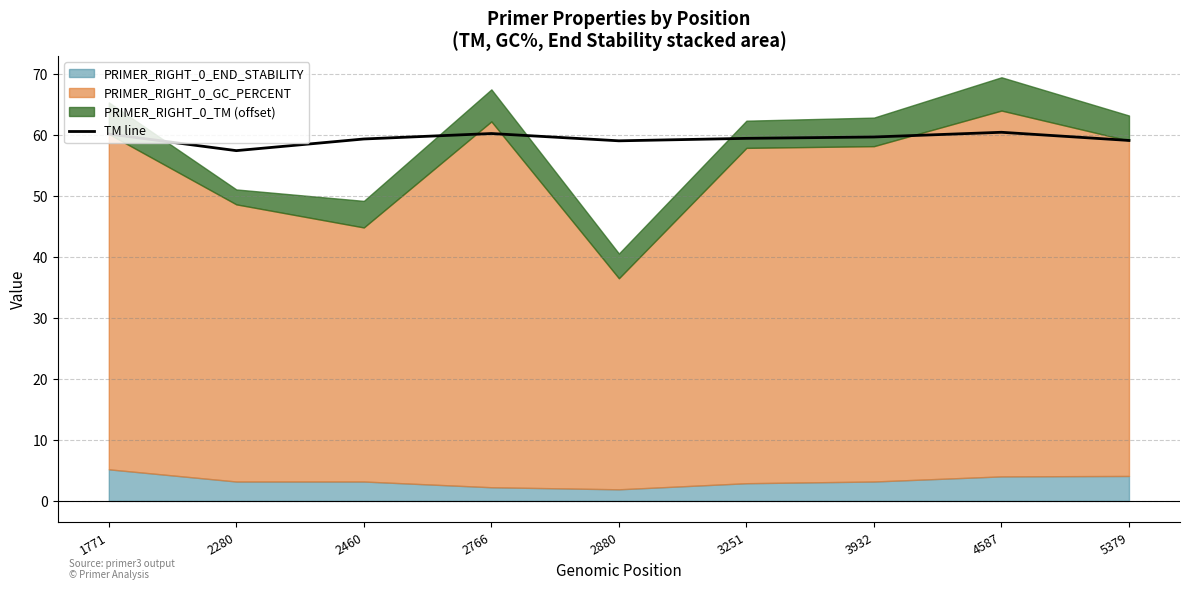

True or false: the data shows 59.7 at 3932.

True